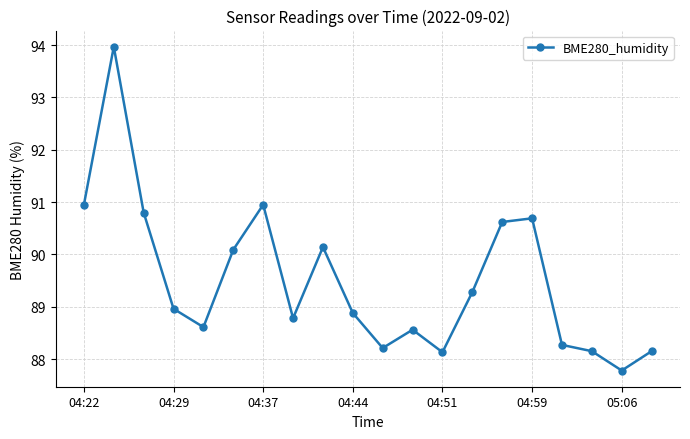

What is the difference between the second highest and minimum values?

3.2